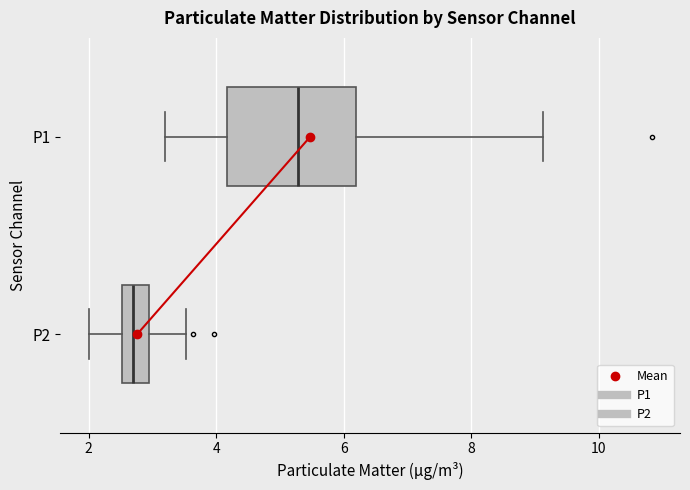

Reading bottom to top, read every box against the x-axis: the position of its median line, the range the box covers, and the ends of its whiskers. The values are not printed on the chart, so give them approximately, as read against the axis.

P2: median 2.8, box 2.6 to 3.0, whiskers 2.0 to 3.6
P1: median 5.2, box 4.2 to 6.2, whiskers 3.2 to 9.2